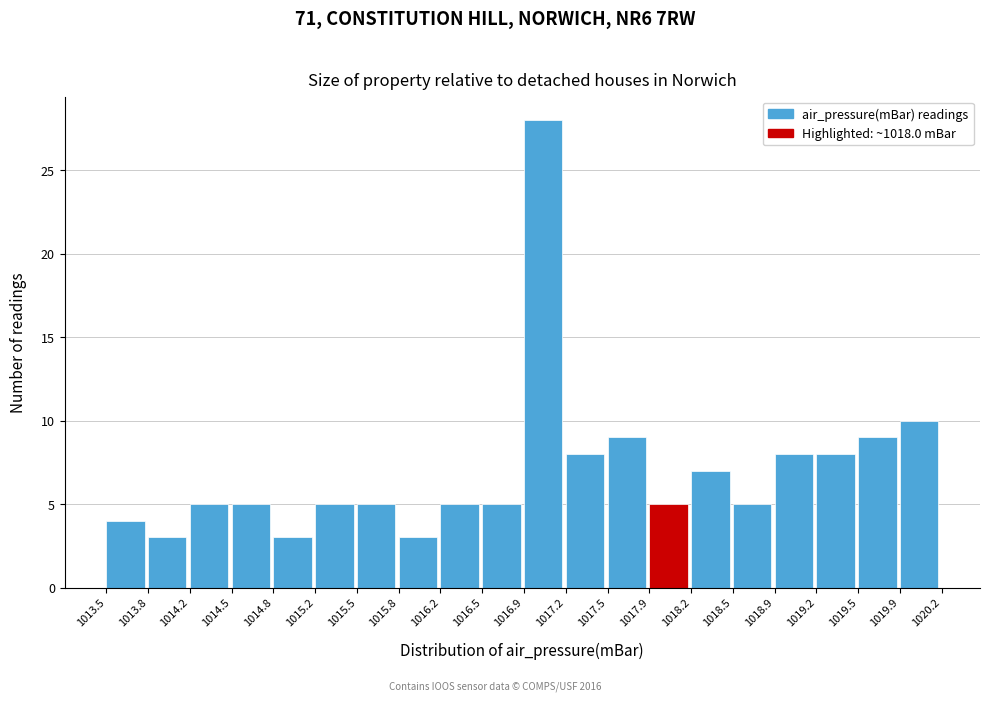

What is the height of the bar covering 1015.2 to 1015.5 on the x-axis? The values are not printed on the chart, so give them approximately, as read against the axis.

5